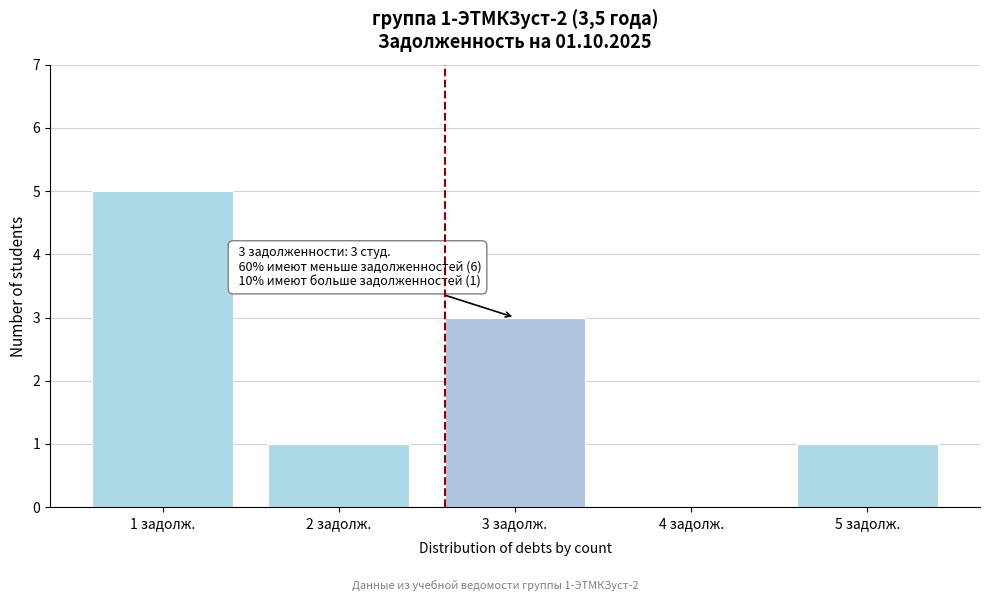

Reading left to right, what are all the values shown in this chart?

1 задолж.=5	2 задолж.=1	3 задолж.=3	4 задолж.=0	5 задолж.=1